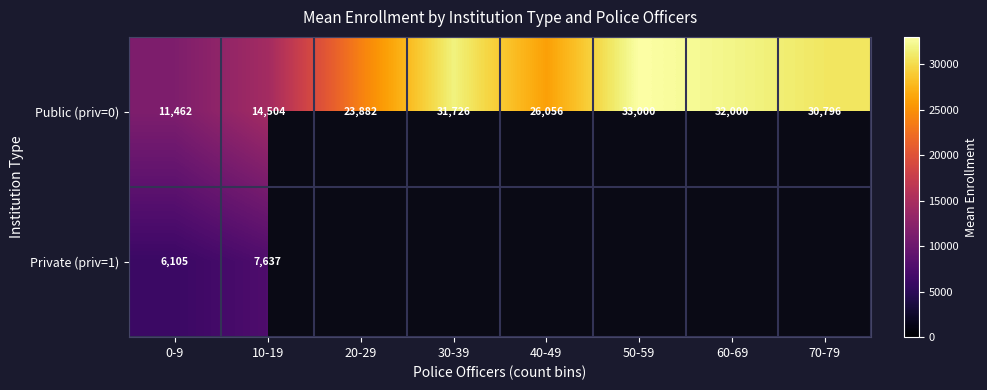

How many values in the Public (priv=0) series are below 30796?

4